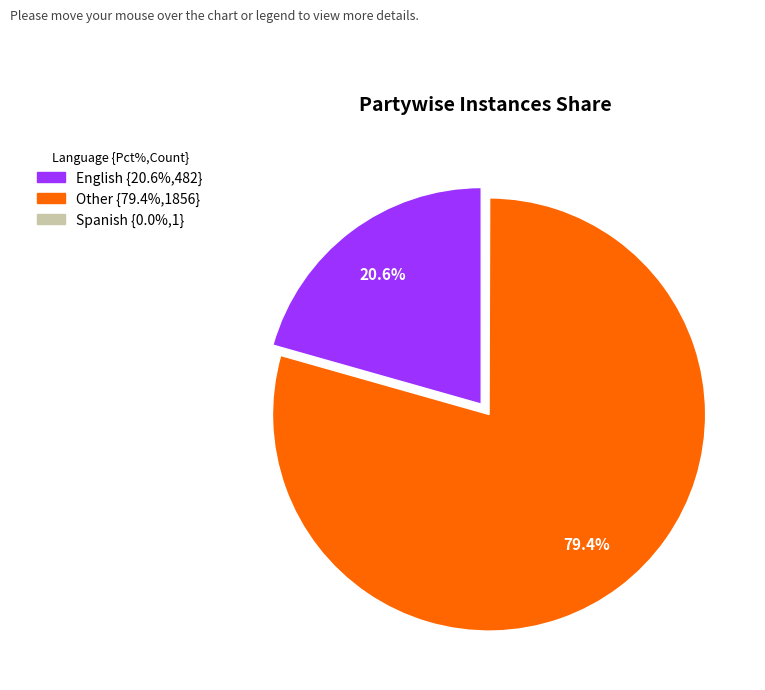

To the nearest percent, what is the average slice percentage?

33%